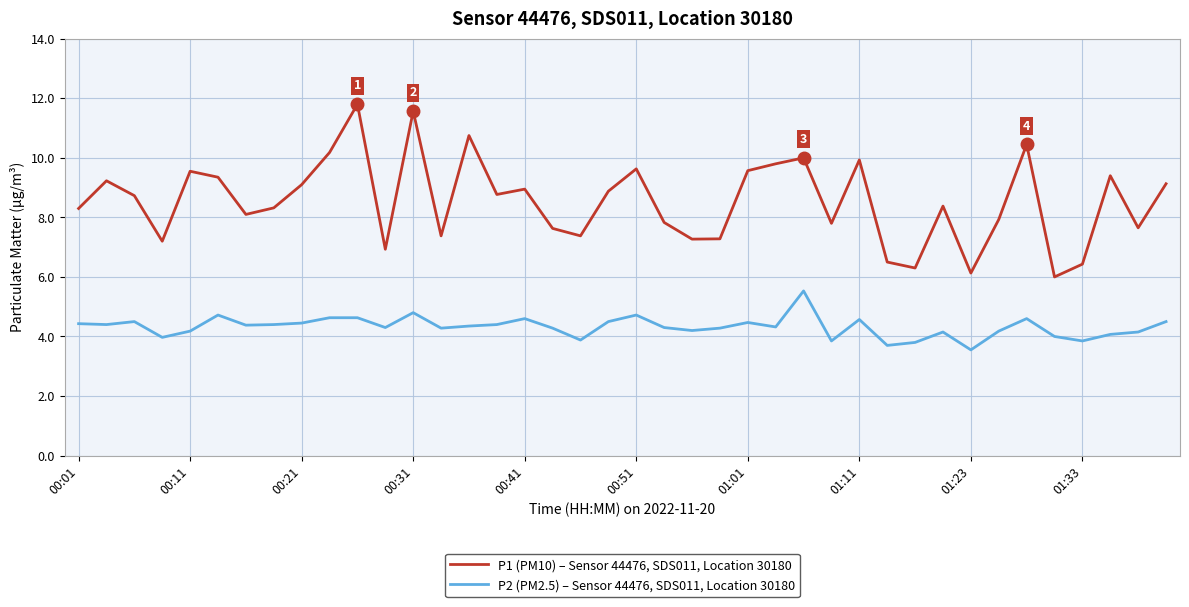

What is the difference between the maximum and minimum values in the P2 (PM2.5) – Sensor 44476, SDS011, Location 30180 series?

2.0